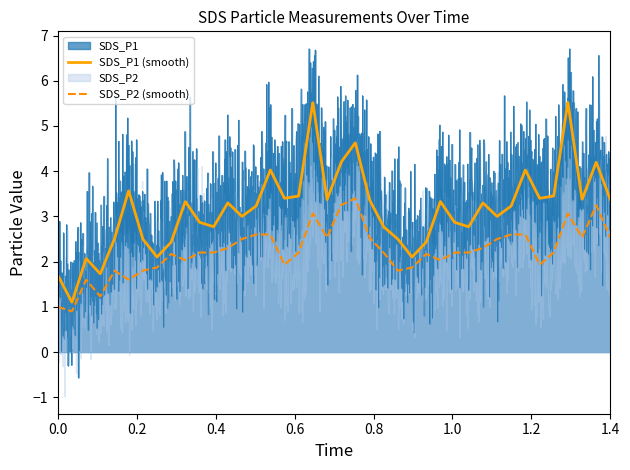

Which series has the widest spread of values?

SDS_P1